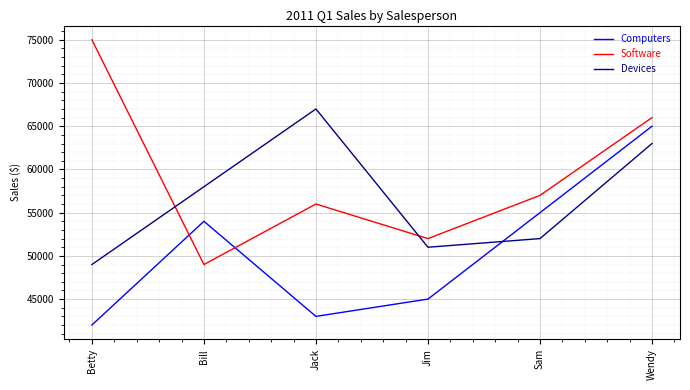

Rank the categories by Software value from highest to lowest.

Betty, Wendy, Sam, Jack, Jim, Bill